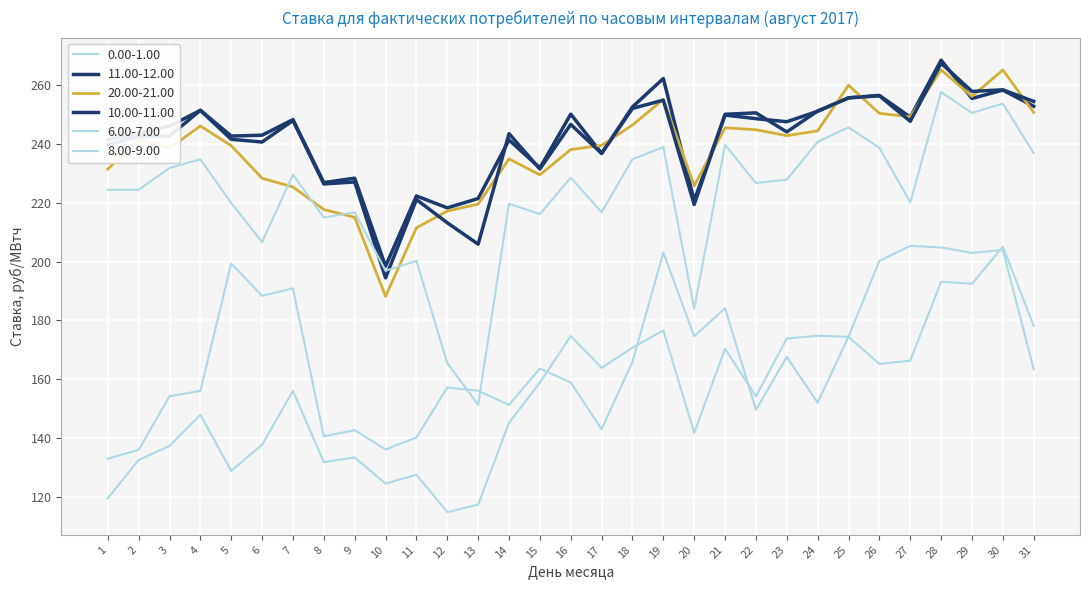

How many lines are shown in the chart?

6